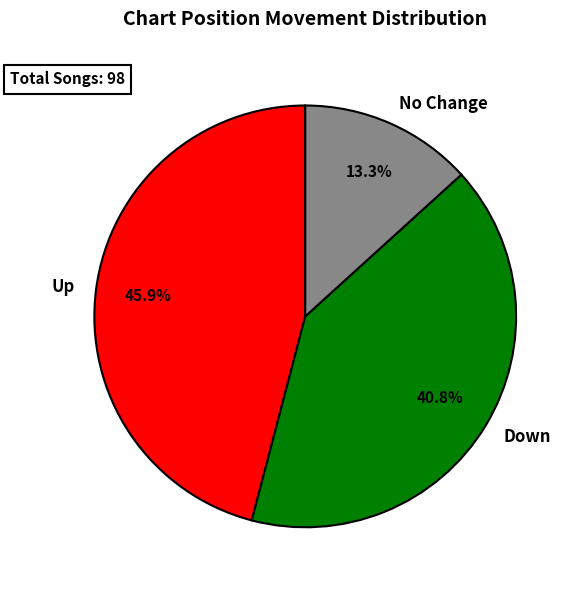

Between Down and No Change, which is larger?

Down